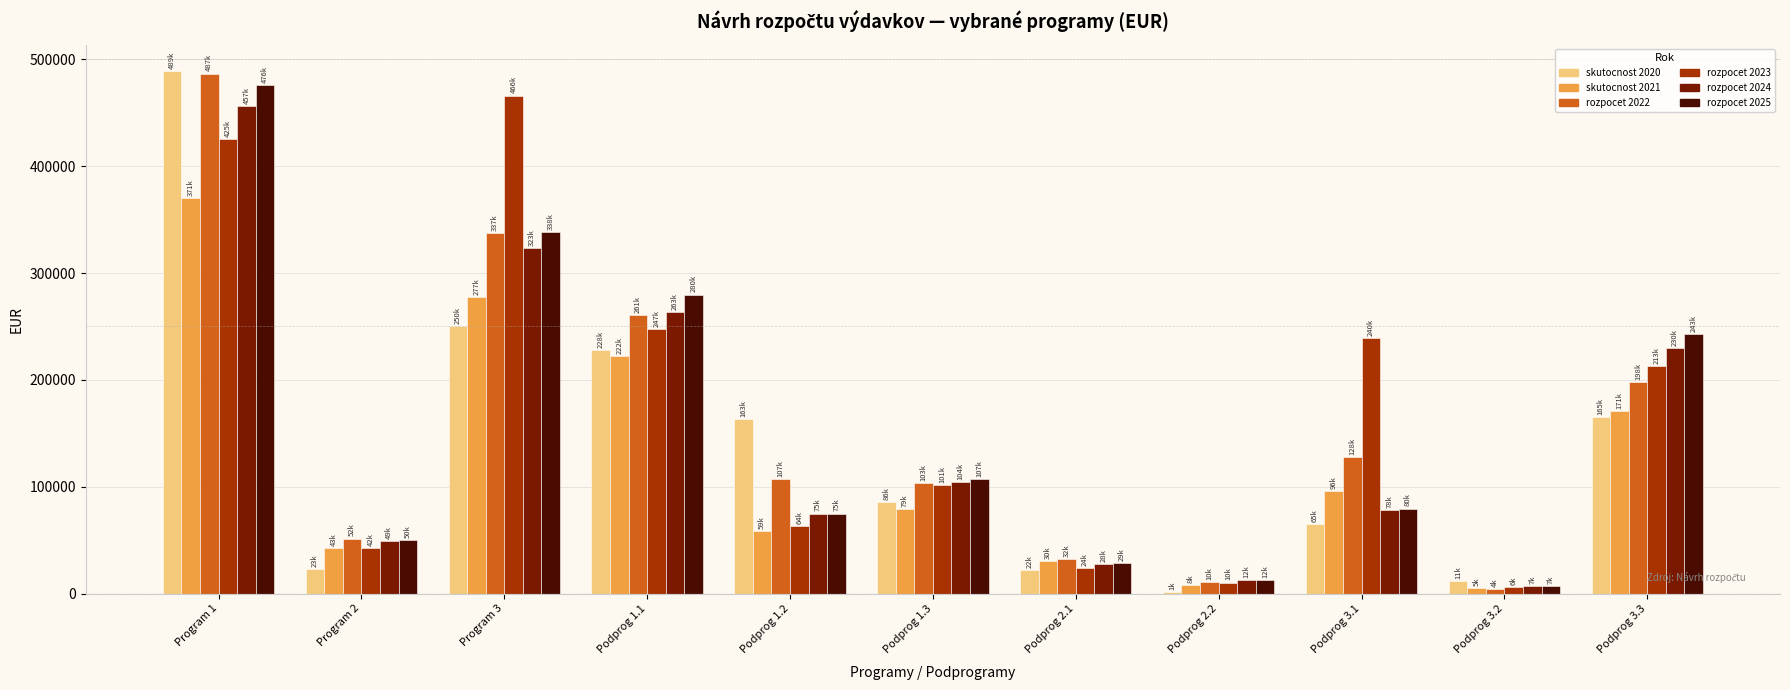

What is the total value across all series at Program 1?

2704315.4